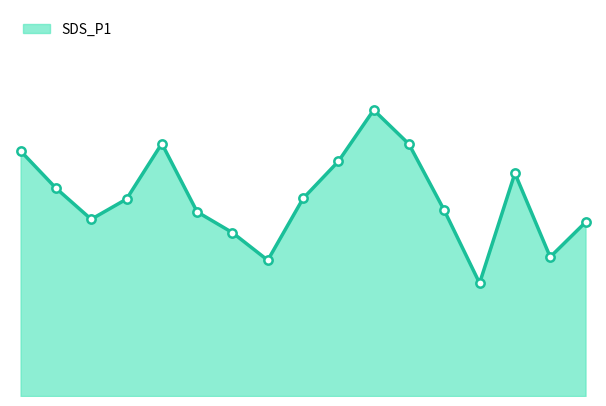

Does the chart have visible grid lines?

No